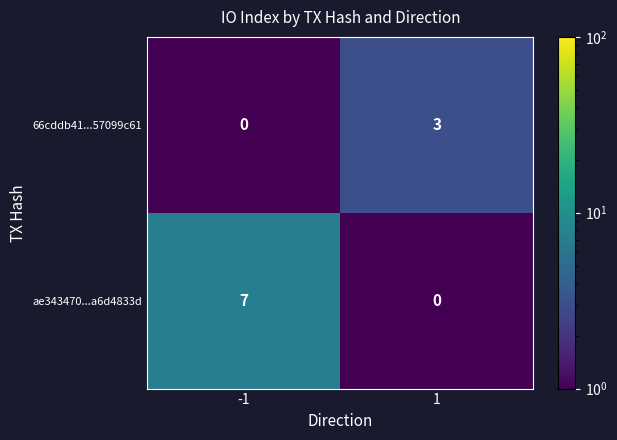

What is the average value of the ae343470...a6d4833d series?

4